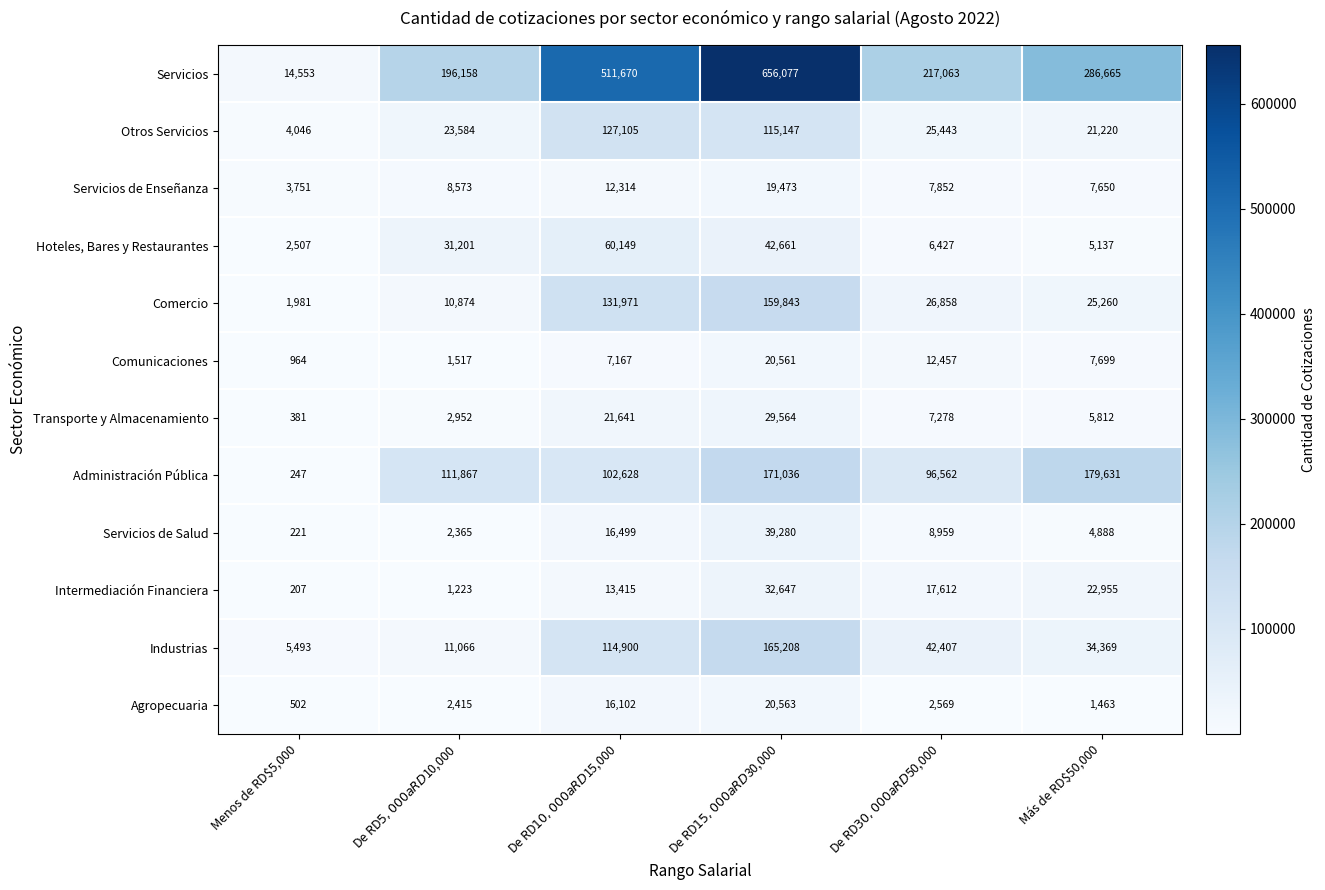

At which category does the chart reach its peak across all series?

De RD$15,000 a RD$30,000